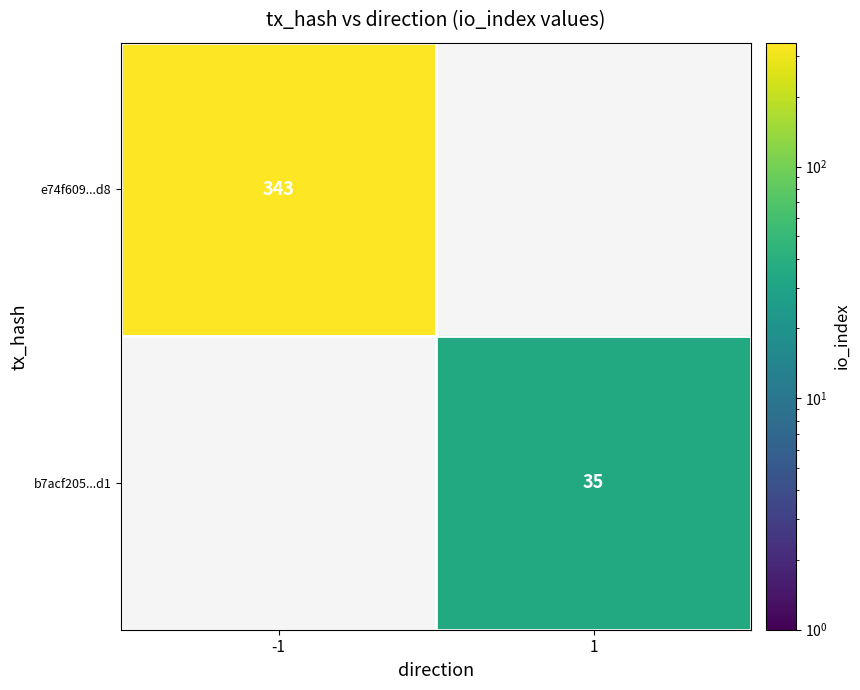

How many series are shown in this chart?

2